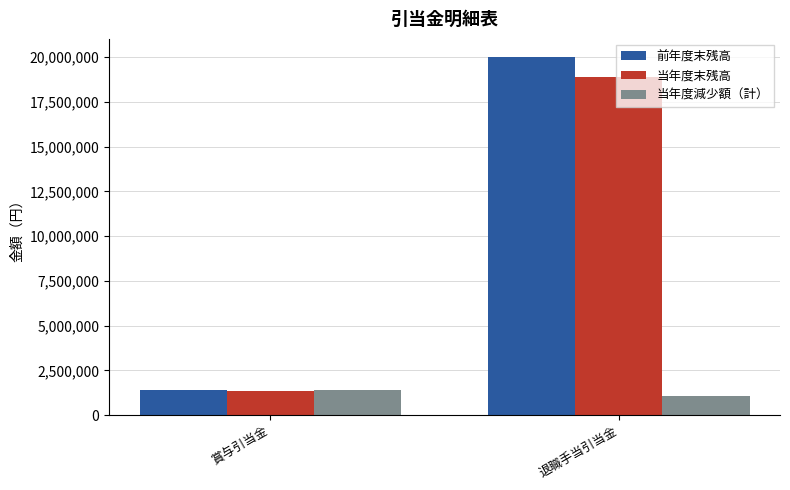

What is the greatest value displayed?

20008786